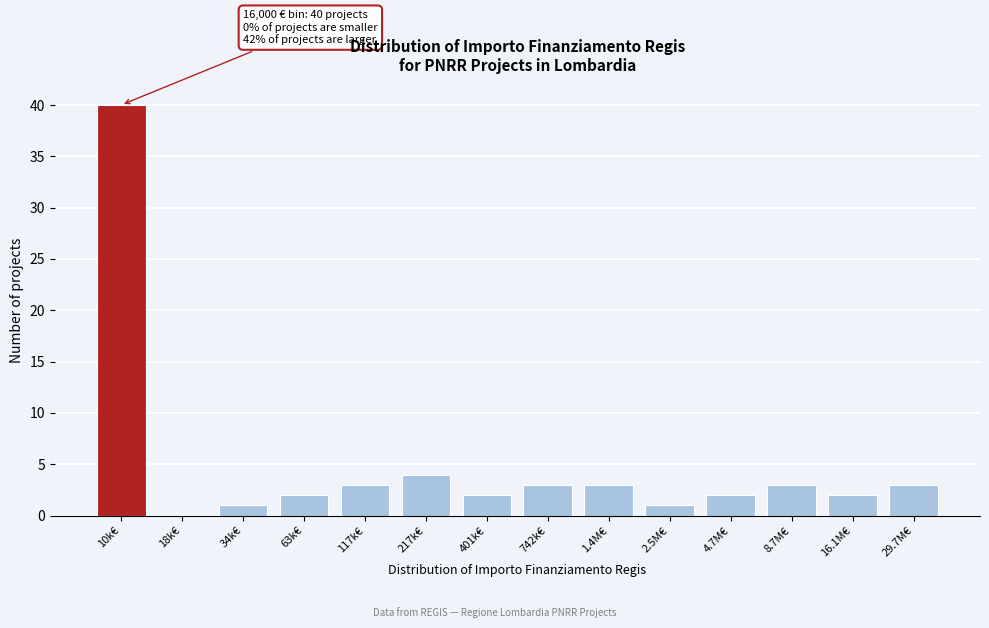

Reading left to right, what are all the values shown in this chart?

10k€=40	18k€=0	34k€=1	63k€=2	117k€=3	217k€=4	401k€=2	742k€=3	1.4M€=3	2.5M€=1	4.7M€=2	8.7M€=3	16.1M€=2	29.7M€=3